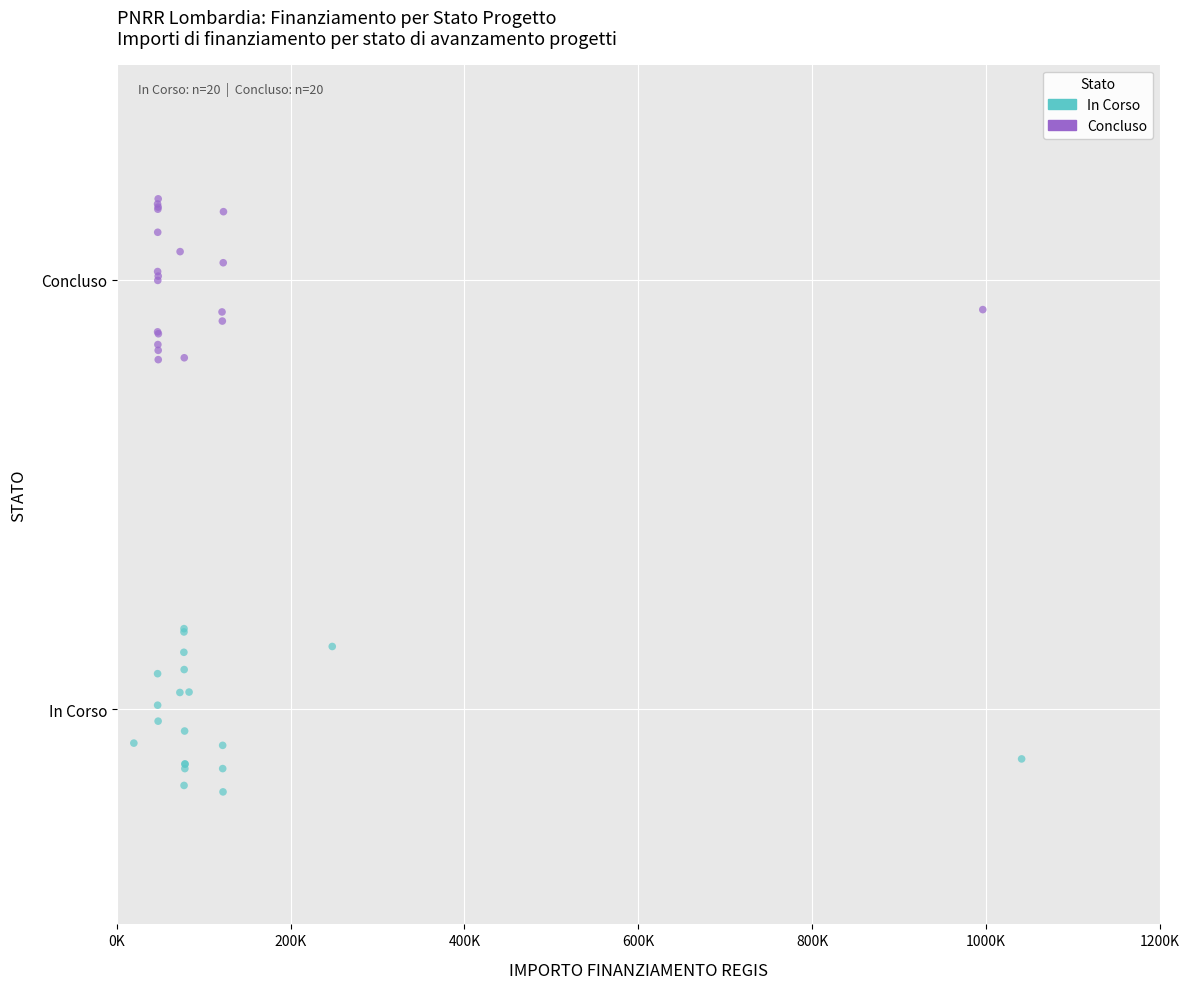

Which series reaches the maximum Y coordinate?

Concluso